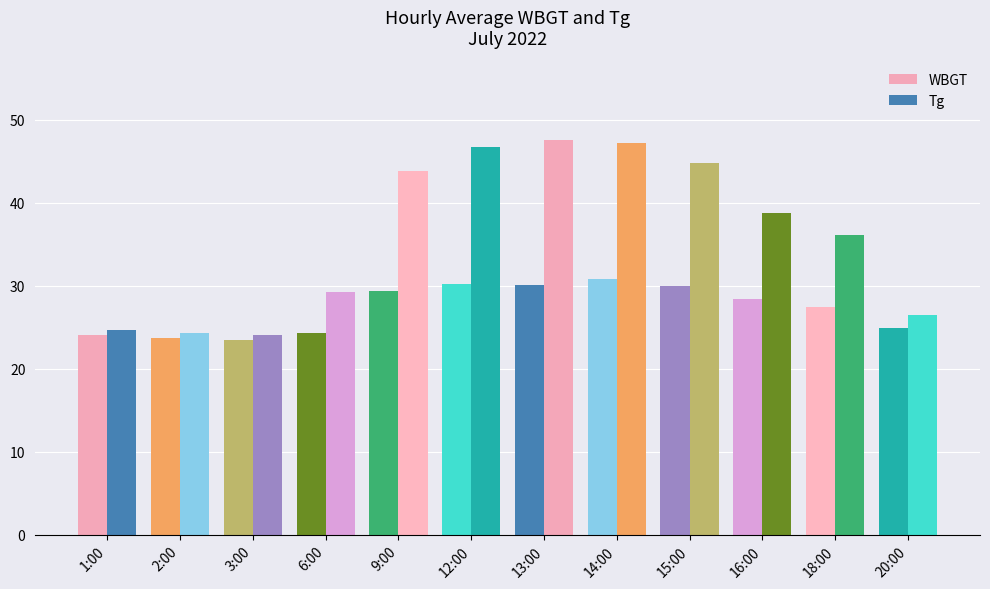

What is the label of the 2nd bar from the right?

18:00